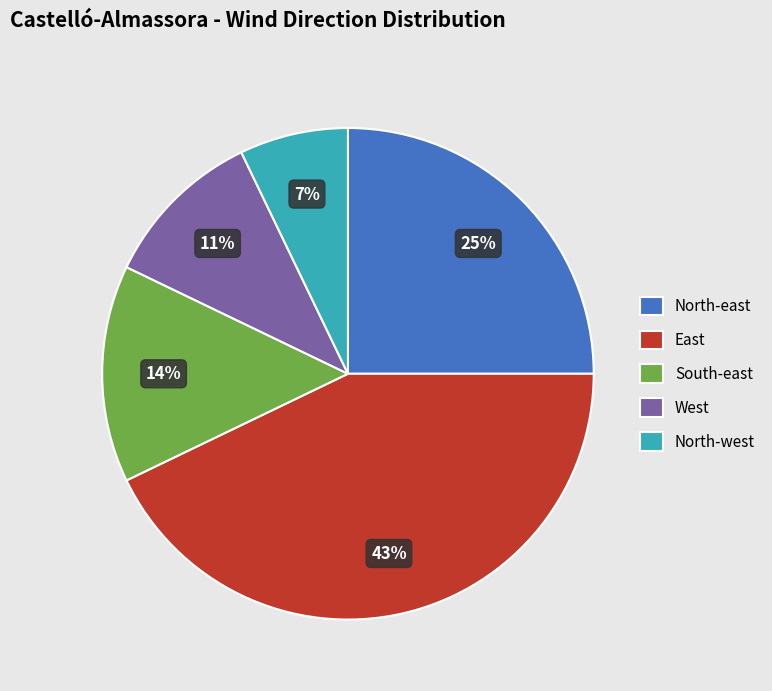

Does North-east represent more than half of the total?

No